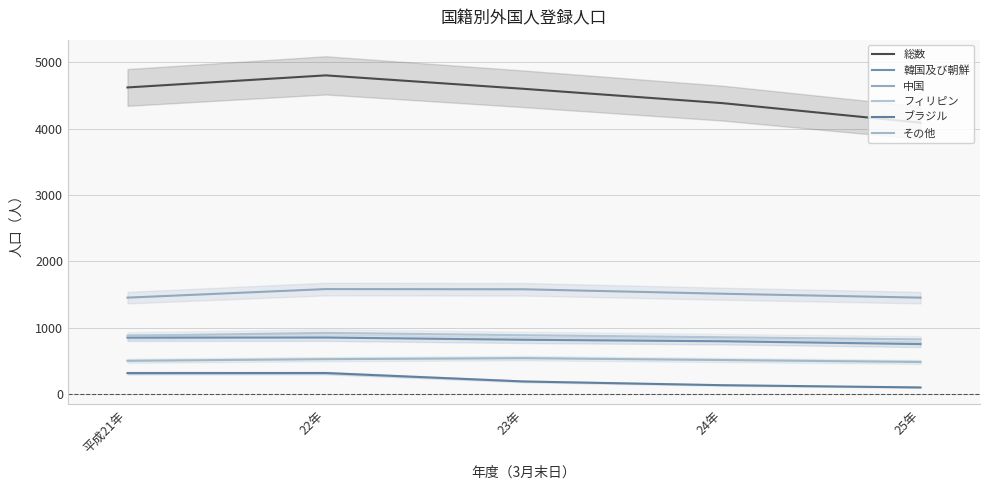

True or false: 韓国及び朝鮮 and 中国 intersect in this chart.

False